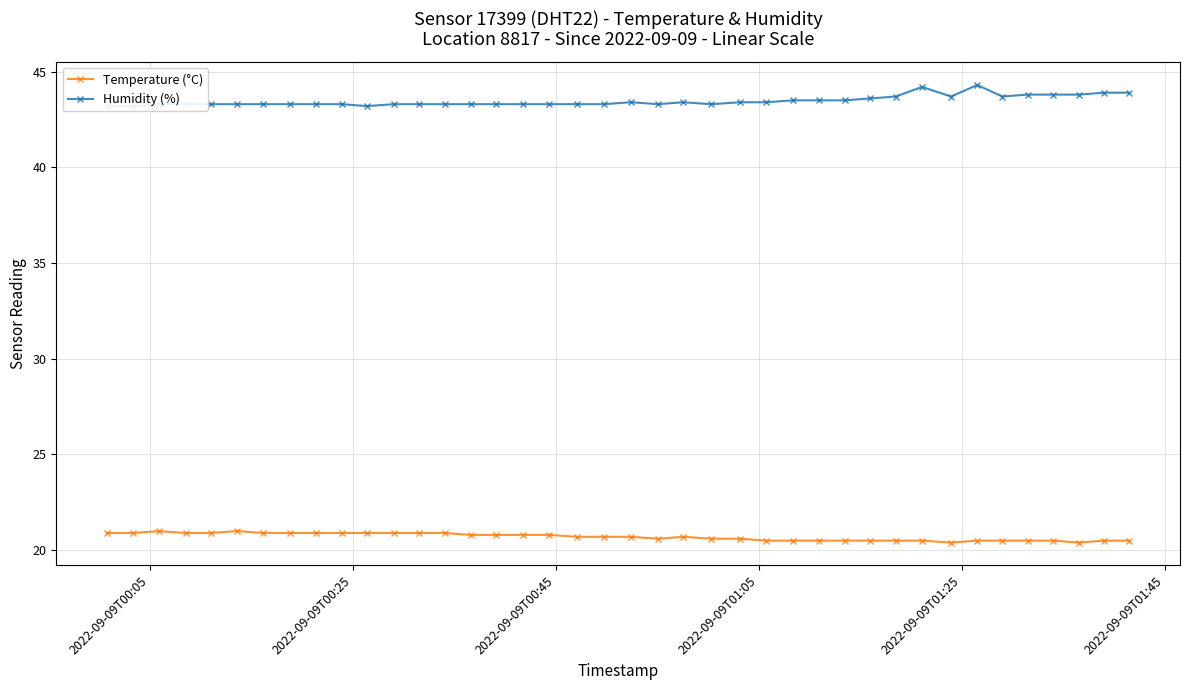

True or false: Temperature (°C) has more than 1 interior local peaks.

True